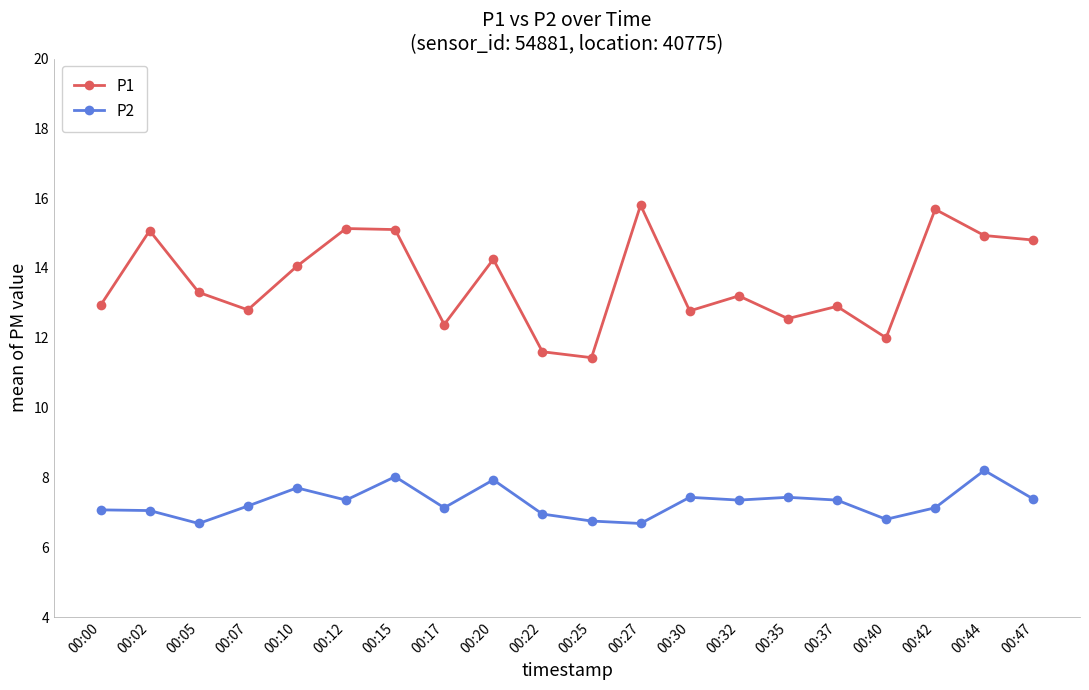

List the series in order of their peak value, highest first.

P1, P2